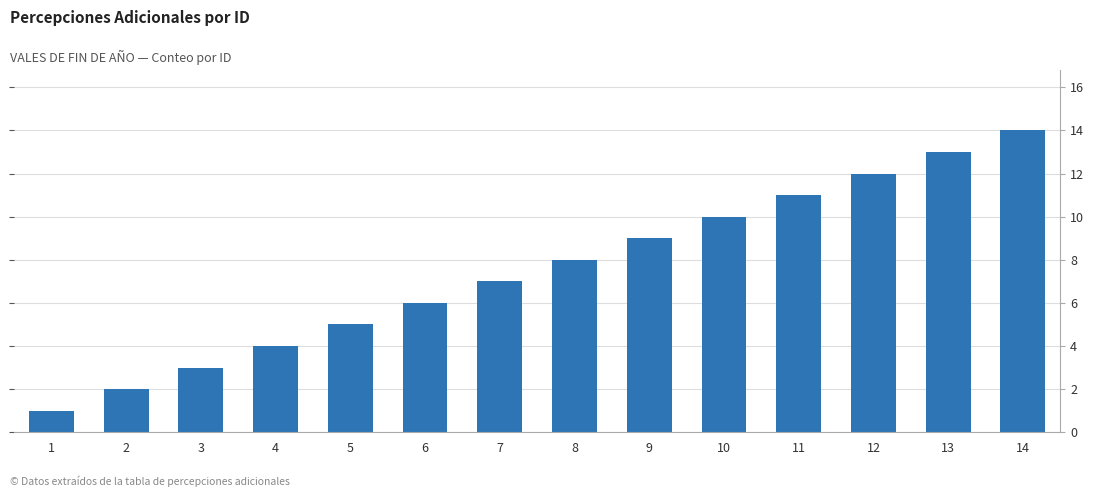

Between 7 and 3, which is larger?

7